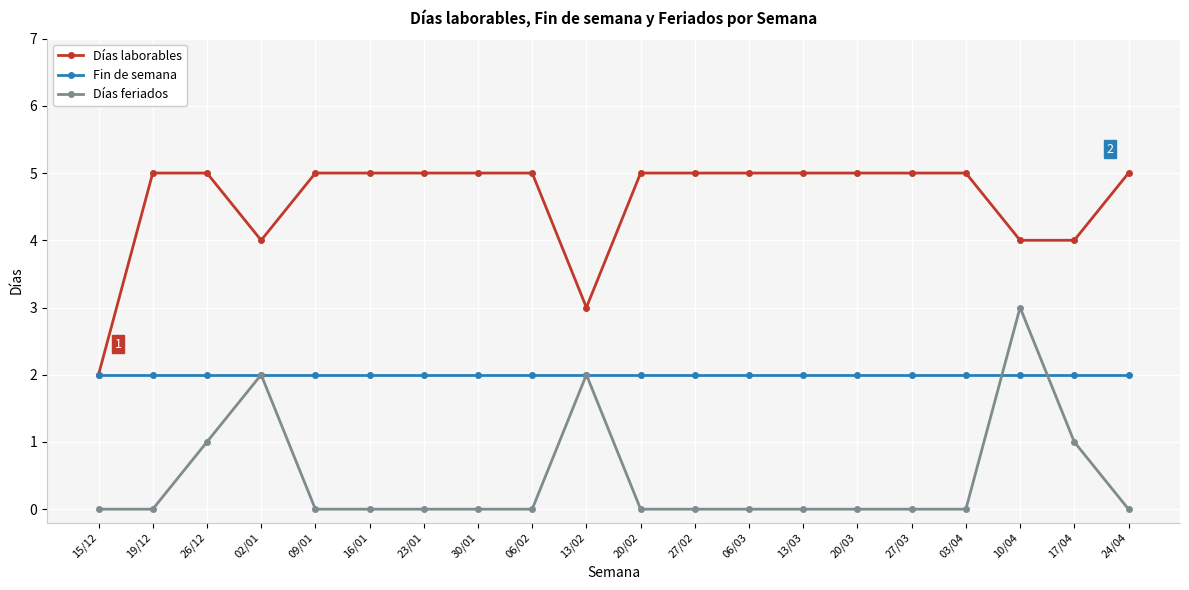

What is the difference between the highest and lowest values at 13/02?

1